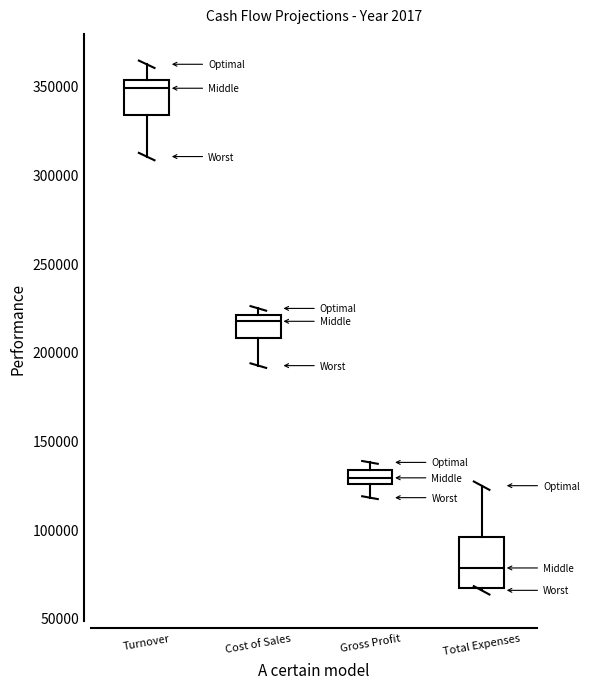

Reading left to right, read every box against the y-axis: the position of its median line, the range the box covers, and the ends of its whiskers. The values are not printed on the chart, so give them approximately, as read against the axis.

Turnover: median 350000, box 335000 to 355000, whiskers 310000 to 360000
Cost of Sales: median 215000, box 210000 to 220000, whiskers 190000 to 225000
Gross Profit: median 130000, box 125000 to 135000, whiskers 120000 to 140000
Total Expenses: median 80000, box 65000 to 95000, whiskers 65000 to 125000